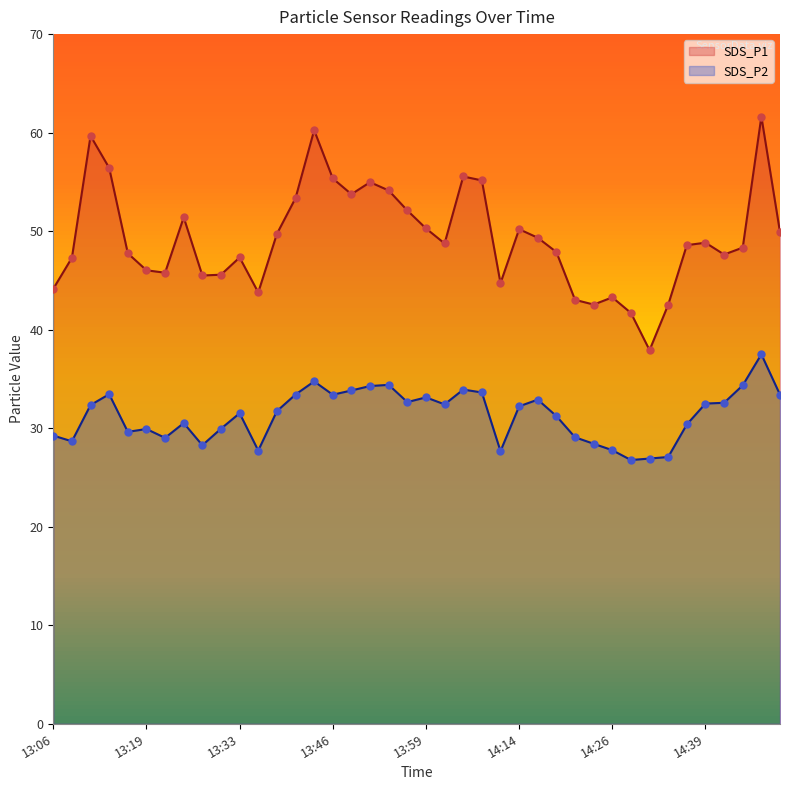

Which series reaches the maximum Y coordinate?

SDS_P1